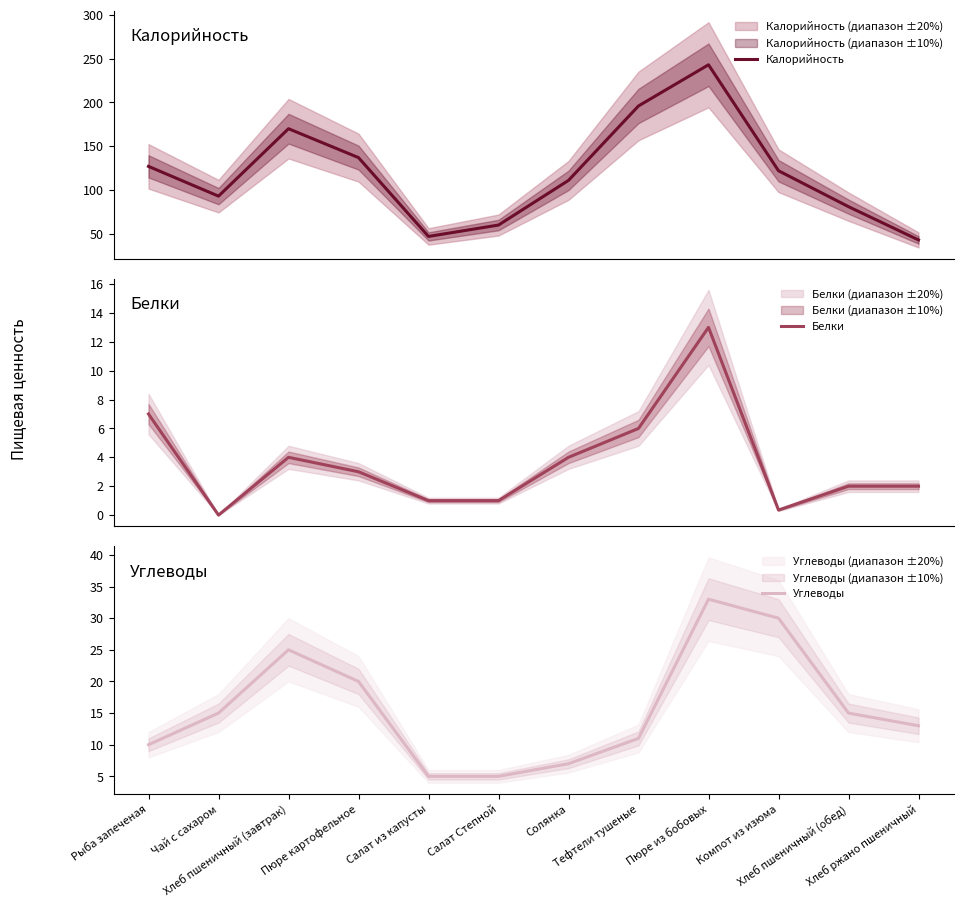

True or false: Белки has a value of -6.4 at Чай с сахаром.

False